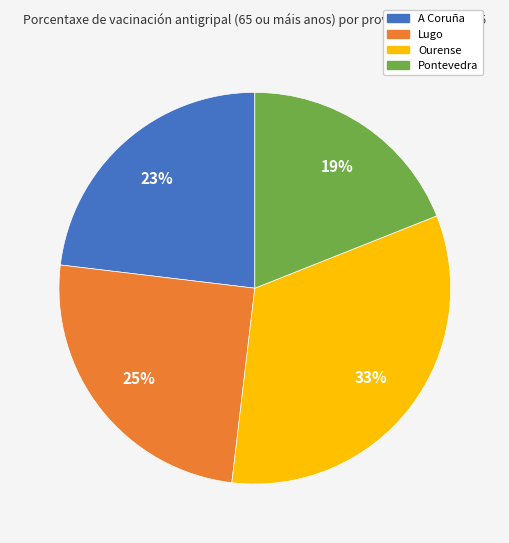

Approximately how many times larger is the value at Ourense compared to Pontevedra?

1.7